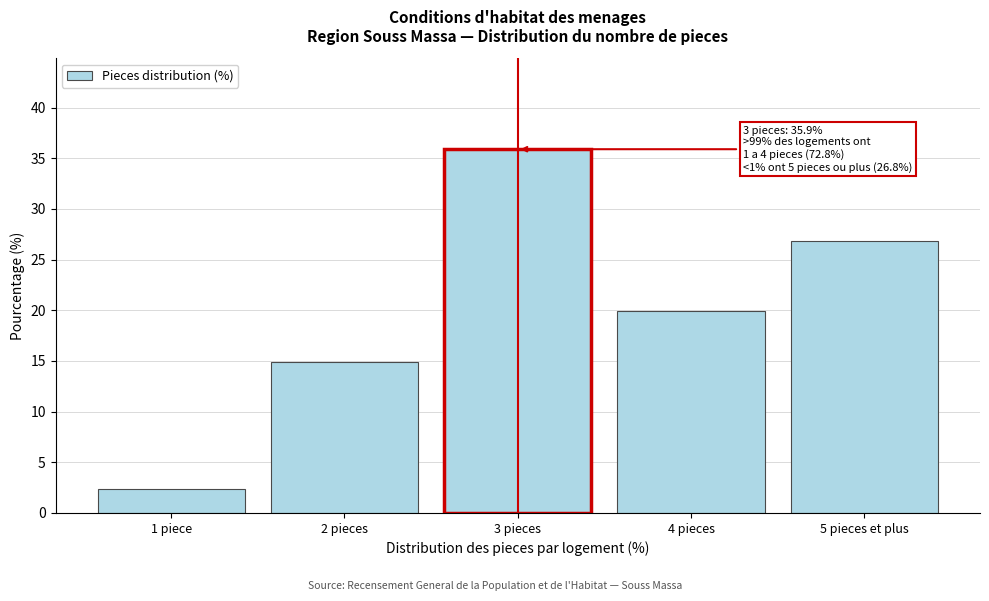

Reading right to left, what are all the values shown in this chart?

26.8	19.9	35.9	14.9	2.4